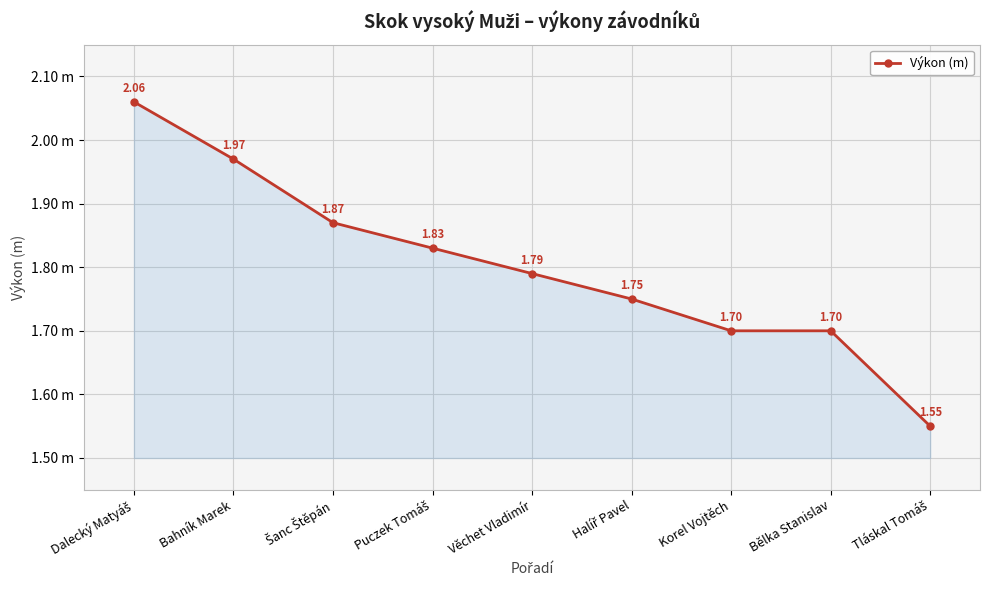

List the labels in order of value, smallest first.

Tláskal Tomáš, Korel Vojtěch, Bělka Stanislav, Halíř Pavel, Věchet Vladimír, Puczek Tomáš, Šanc Štěpán, Bahník Marek, Dalecký Matyáš